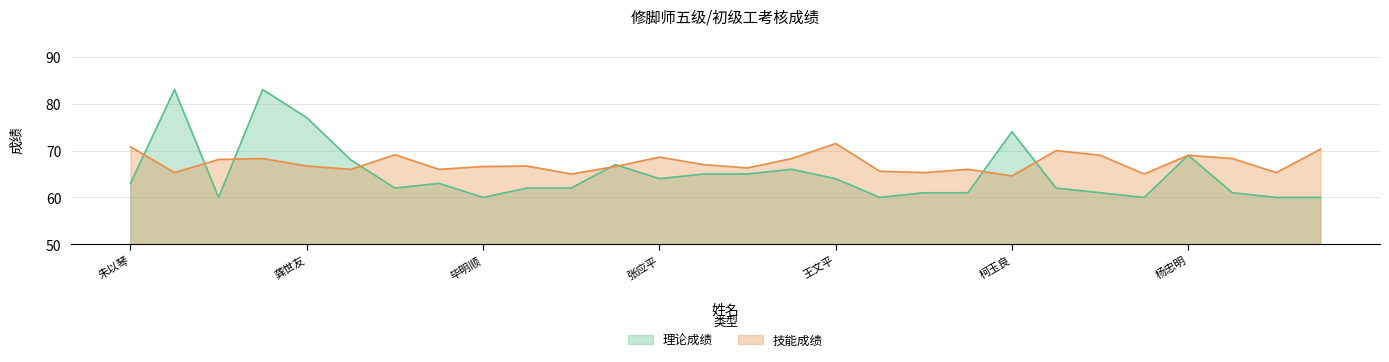

The value of 理论成绩 at 刘霞 is 116.4. True or false?

False